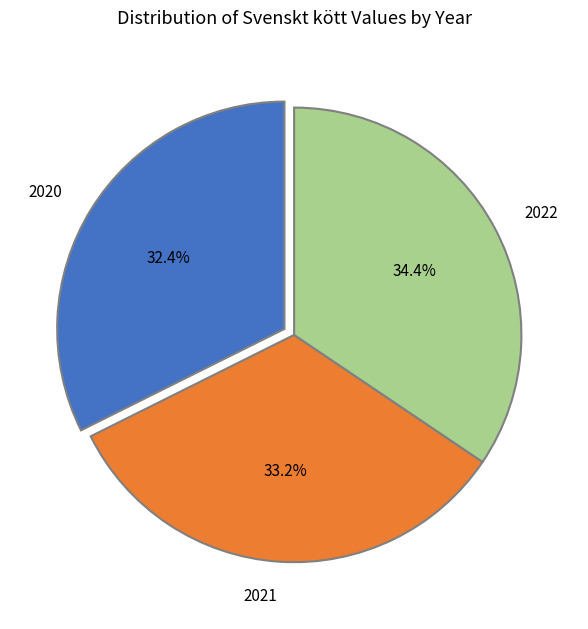

What is the ratio of the value at 2022 to the value at 2021?

1.0